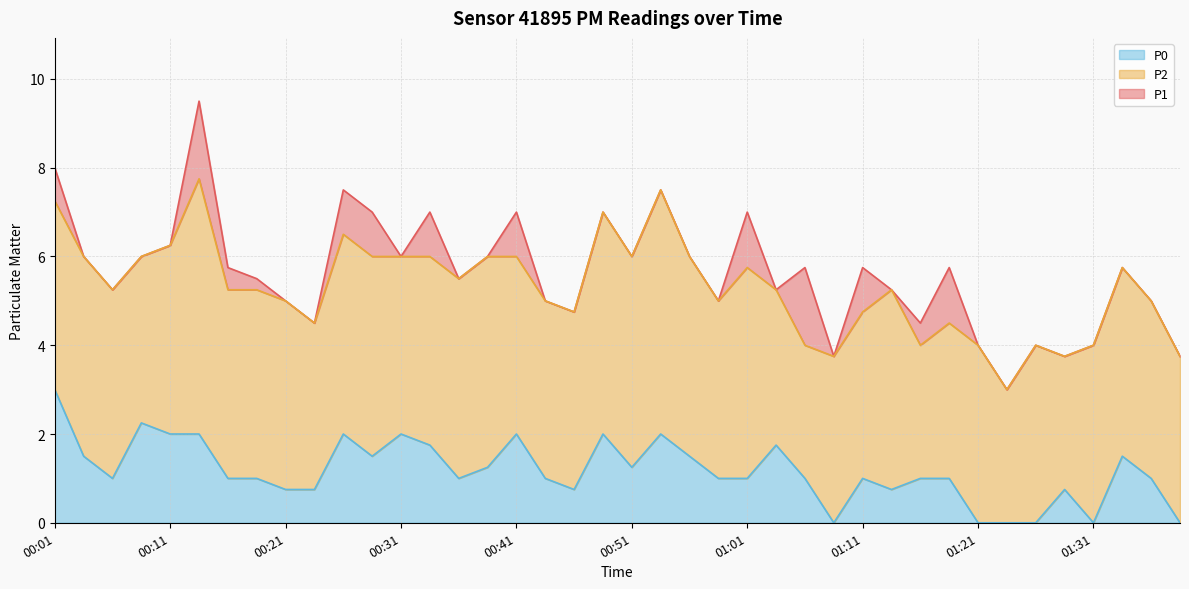

Read the P0 value at 01:13.

0.8